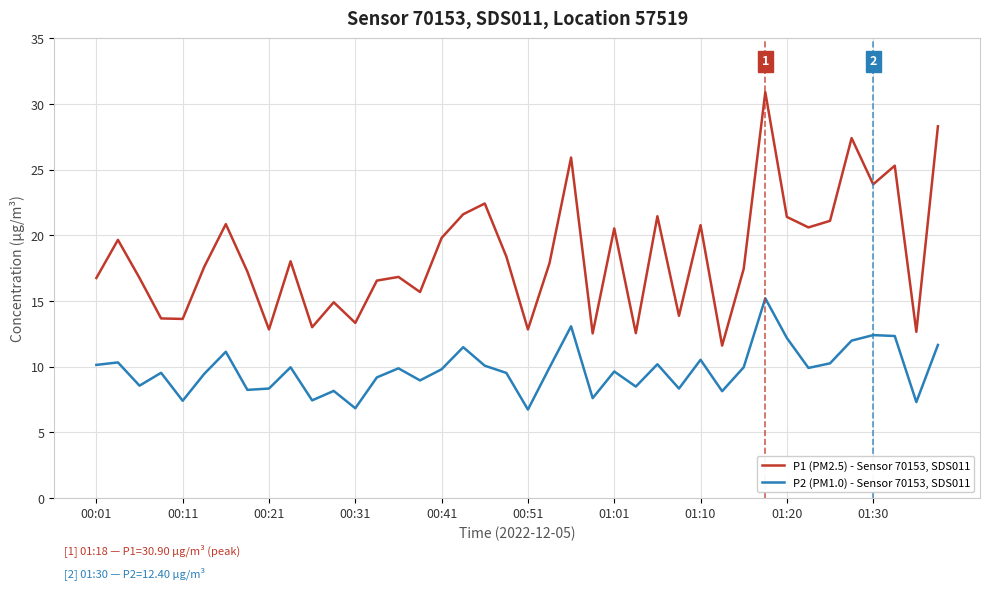

What is the maximum value shown in the chart?

30.9